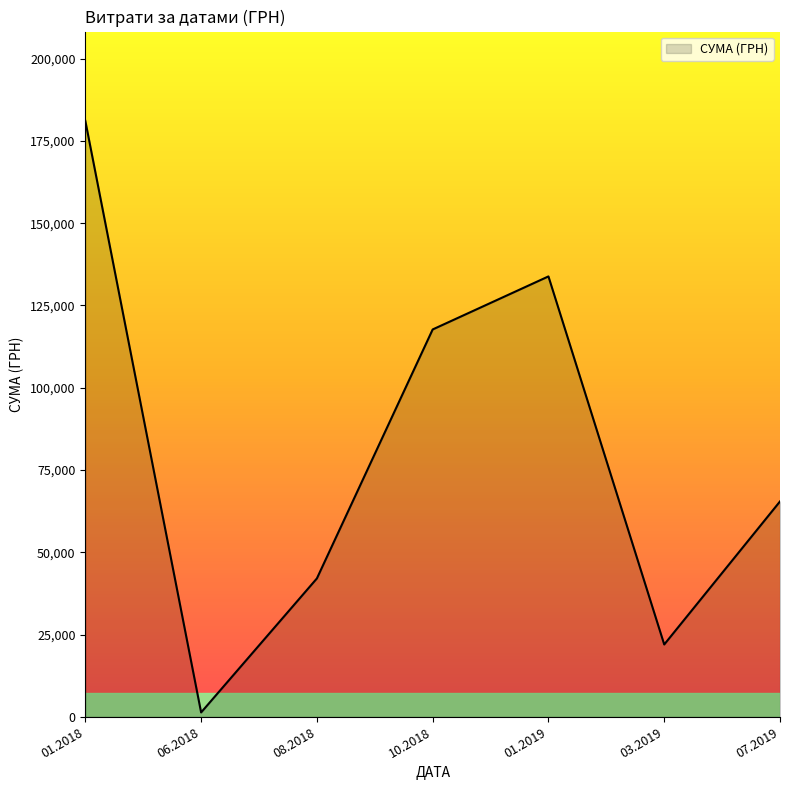

What is the sum of all values?

563409.0